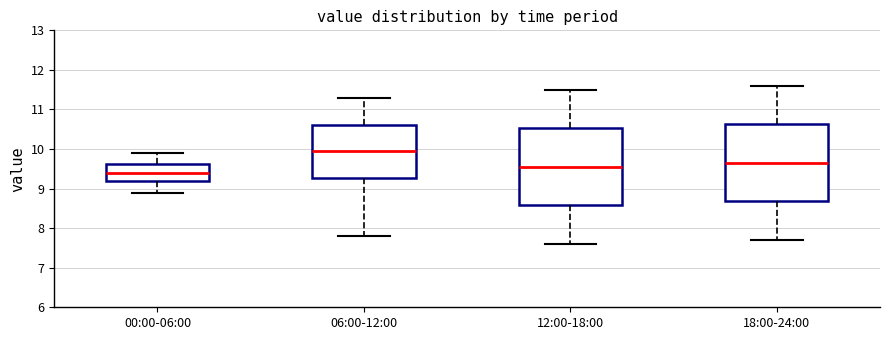

Reading left to right, transcribe this box plot: for each box, give where its median line is, the range the box spans, and where its two whiskers end, as read against the y-axis. The values are not printed on the chart, so give them approximately, as read against the axis.

00:00-06:00: median 9.4, box 9.2 to 9.6, whiskers 8.9 to 9.9
06:00-12:00: median 10.0, box 9.3 to 10.6, whiskers 7.8 to 11.3
12:00-18:00: median 9.6, box 8.6 to 10.5, whiskers 7.6 to 11.5
18:00-24:00: median 9.7, box 8.7 to 10.6, whiskers 7.7 to 11.6